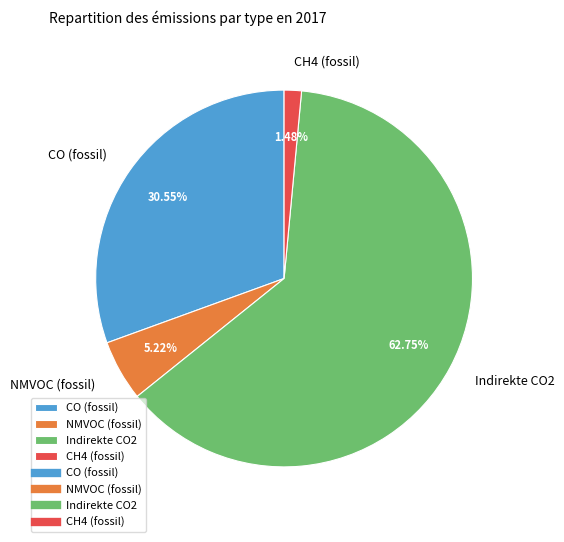

Approximately how many times larger is the value at NMVOC (fossil) compared to CO (fossil)?

0.2